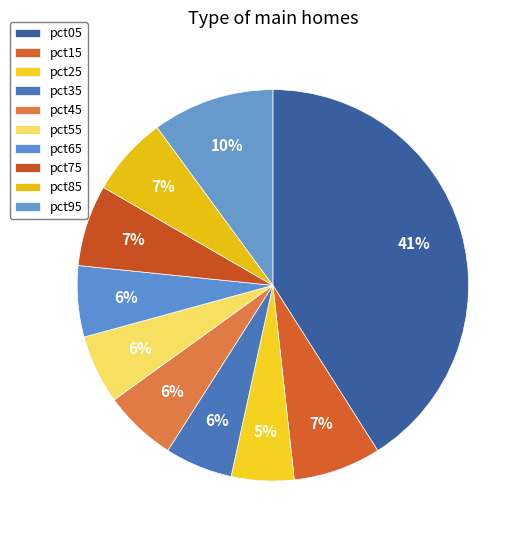

Does any single category account for the majority?

No